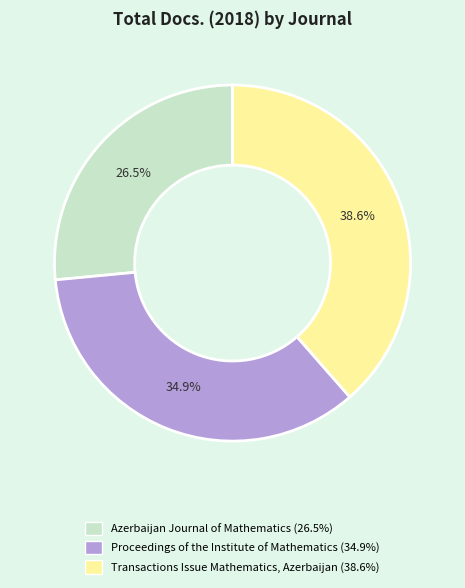

Between Transactions Issue Mathematics, Azerbaijan and Proceedings of the Institute of Mathematics, which is larger?

Transactions Issue Mathematics, Azerbaijan